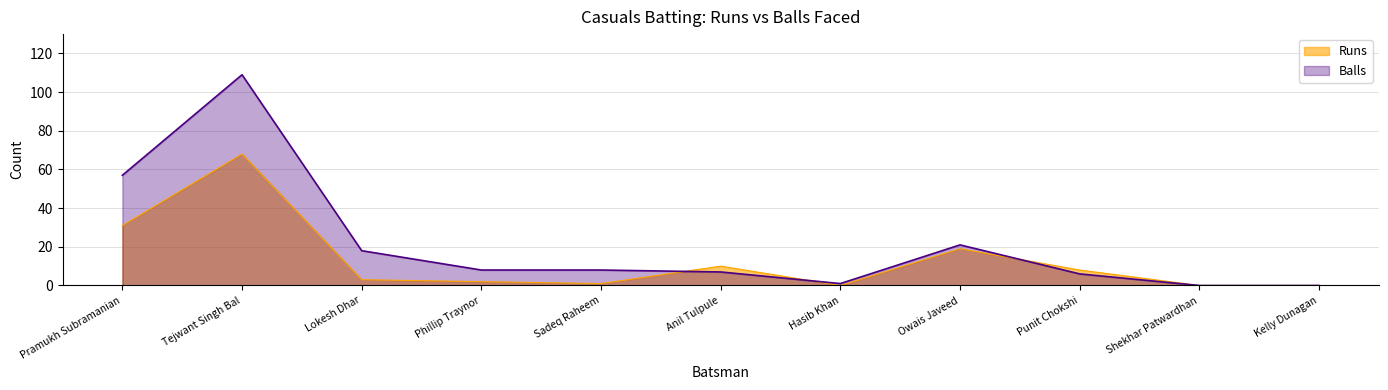

What is the difference between the second highest and minimum values in the Runs series?

31